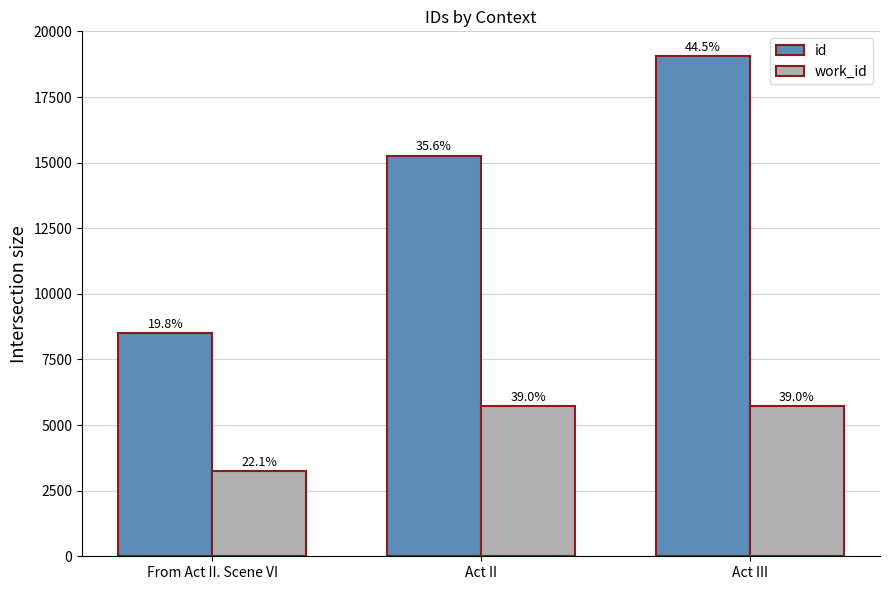

How many bars are there in total?

6